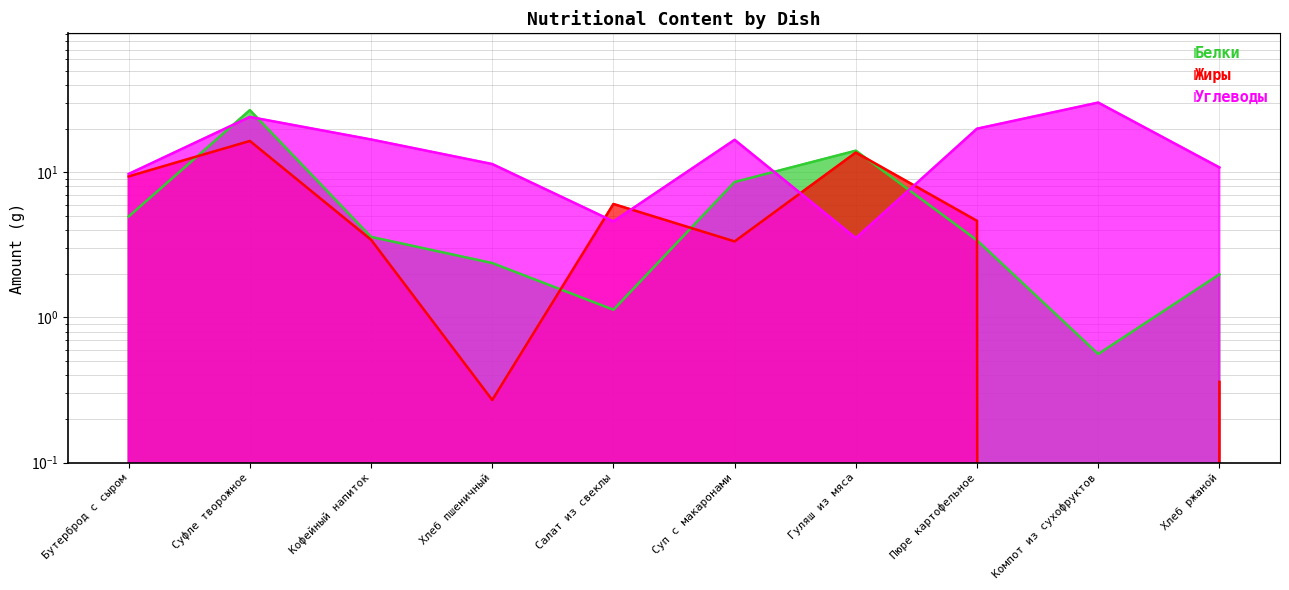

What is the value of the Белки point at the 3rd from the left?

3.6